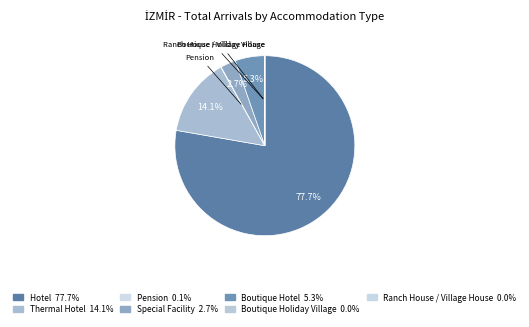

Between Special Facility and Boutique Hotel, which is larger?

Boutique Hotel